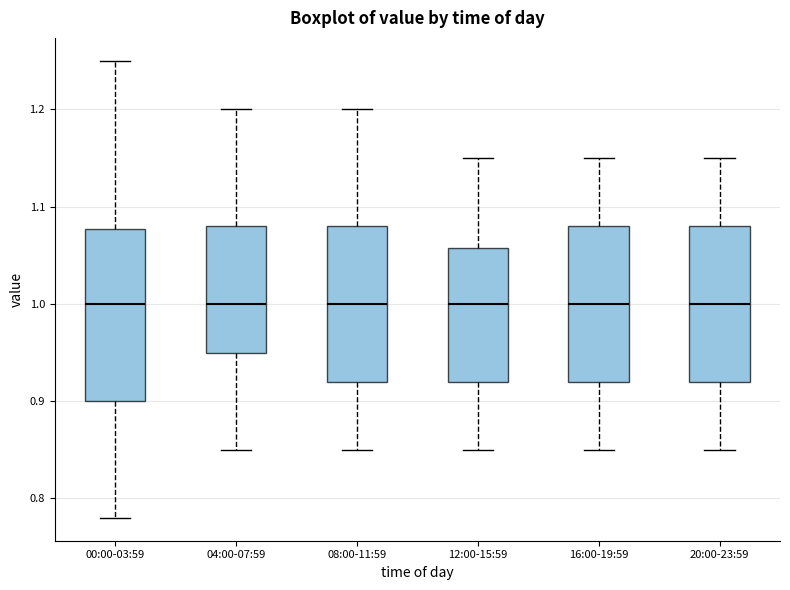

Reading left to right, transcribe this box plot: for each box, give where its median line is, the range the box spans, and where its two whiskers end, as read against the y-axis. The values are not printed on the chart, so give them approximately, as read against the axis.

00:00-03:59: median 1.00, box 0.90 to 1.08, whiskers 0.78 to 1.25
04:00-07:59: median 1.00, box 0.95 to 1.08, whiskers 0.85 to 1.20
08:00-11:59: median 1.00, box 0.92 to 1.08, whiskers 0.85 to 1.20
12:00-15:59: median 1.00, box 0.92 to 1.06, whiskers 0.85 to 1.15
16:00-19:59: median 1.00, box 0.92 to 1.08, whiskers 0.85 to 1.15
20:00-23:59: median 1.00, box 0.92 to 1.08, whiskers 0.85 to 1.15